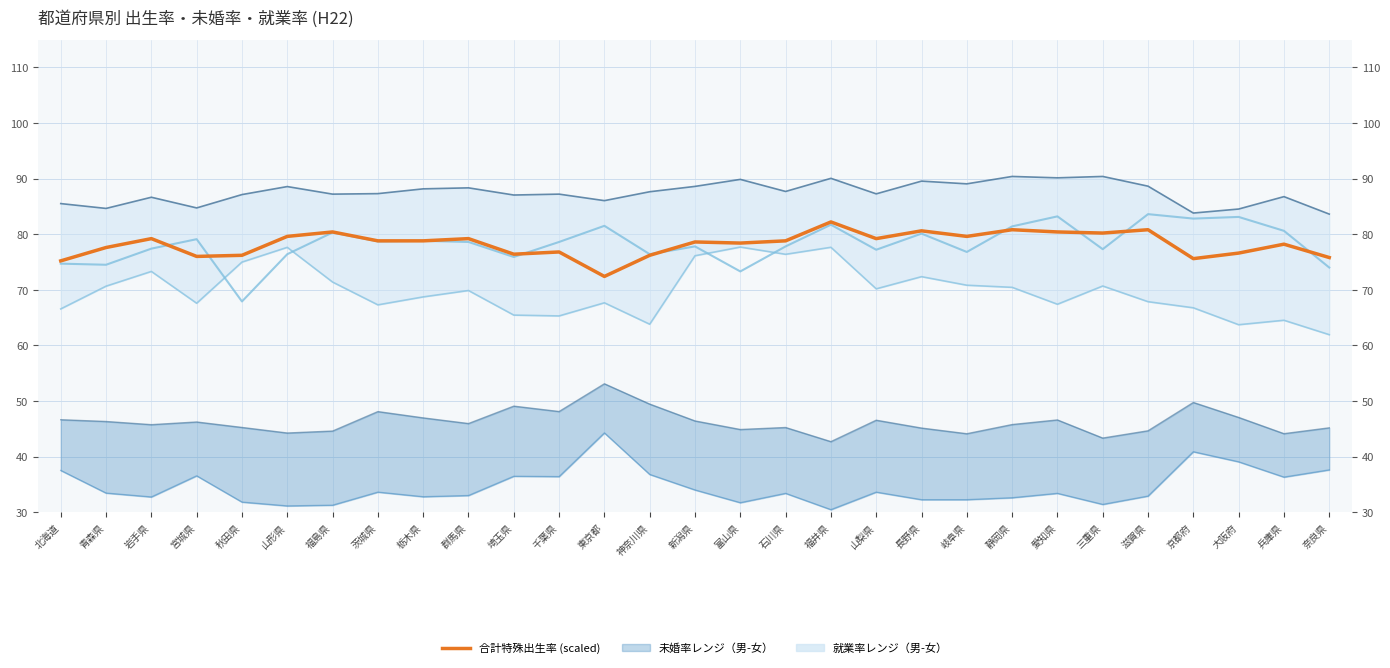

What is the difference between the second highest and second lowest values in the 就業率（20-49歳女） series?

13.9